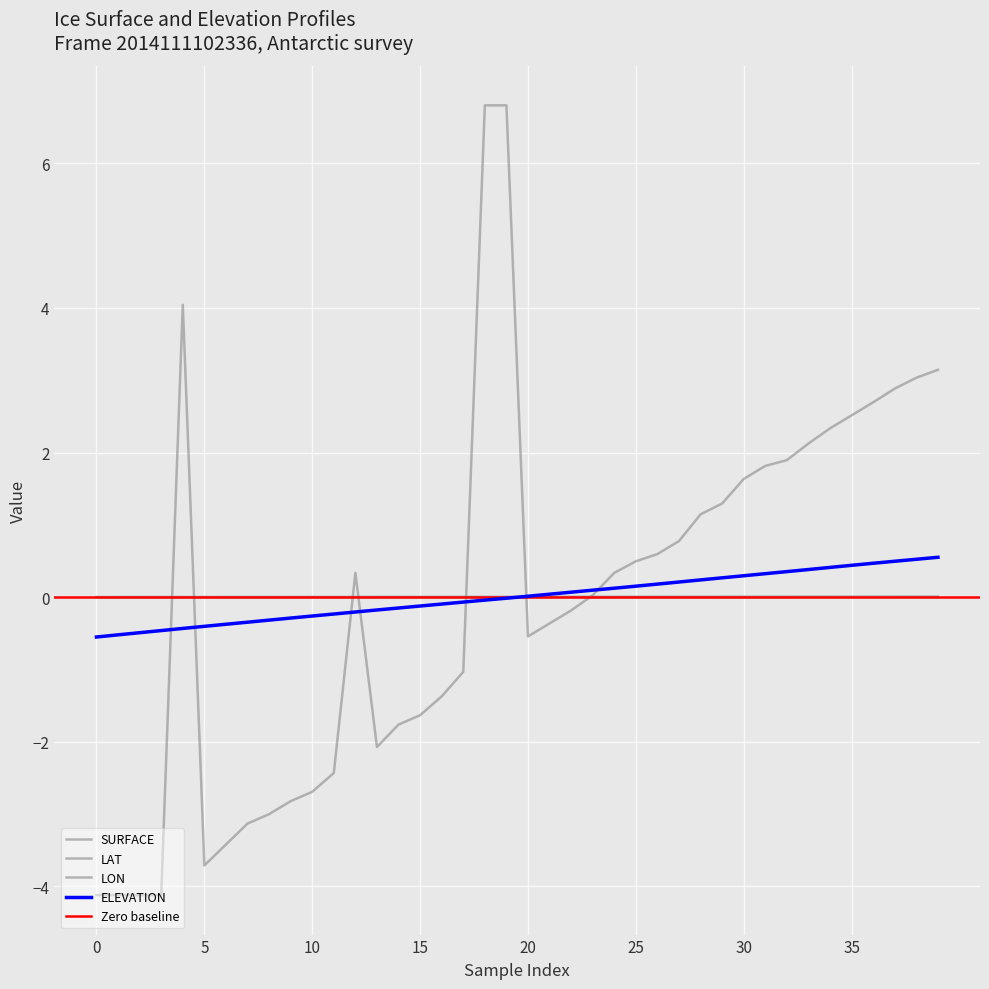

True or false: ELEVATION and LON intersect in this chart.

True